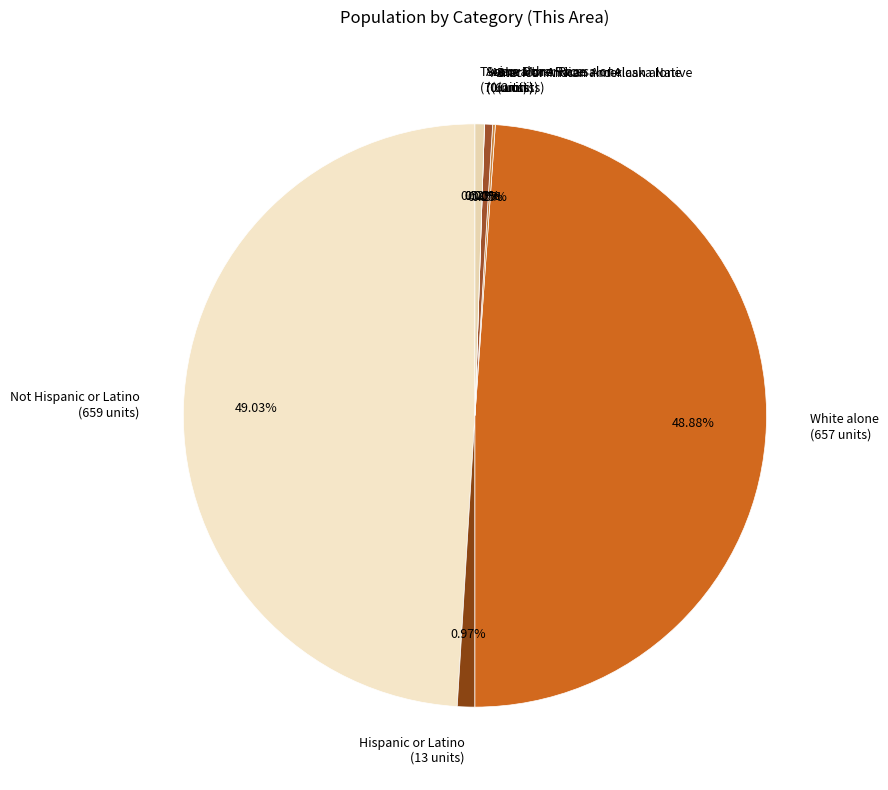

What percentage do Not Hispanic or Latino and Black or African American alone together represent?

49.2%